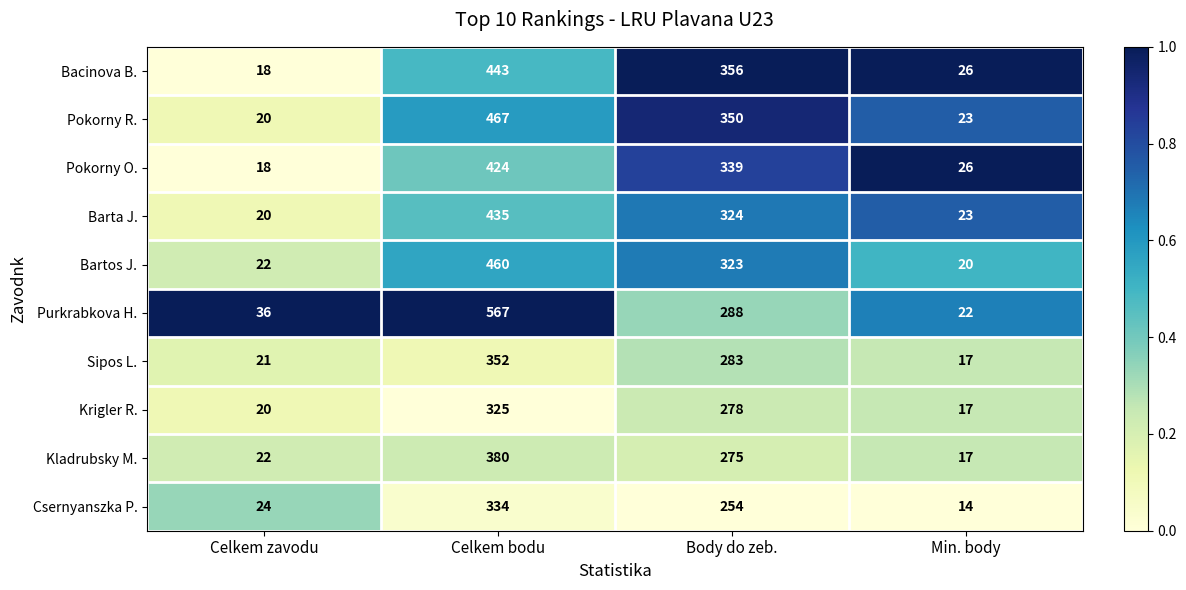

Rank the categories by Csernyanszka P. value from lowest to highest.

Min. body, Celkem zavodu, Body do zeb., Celkem bodu